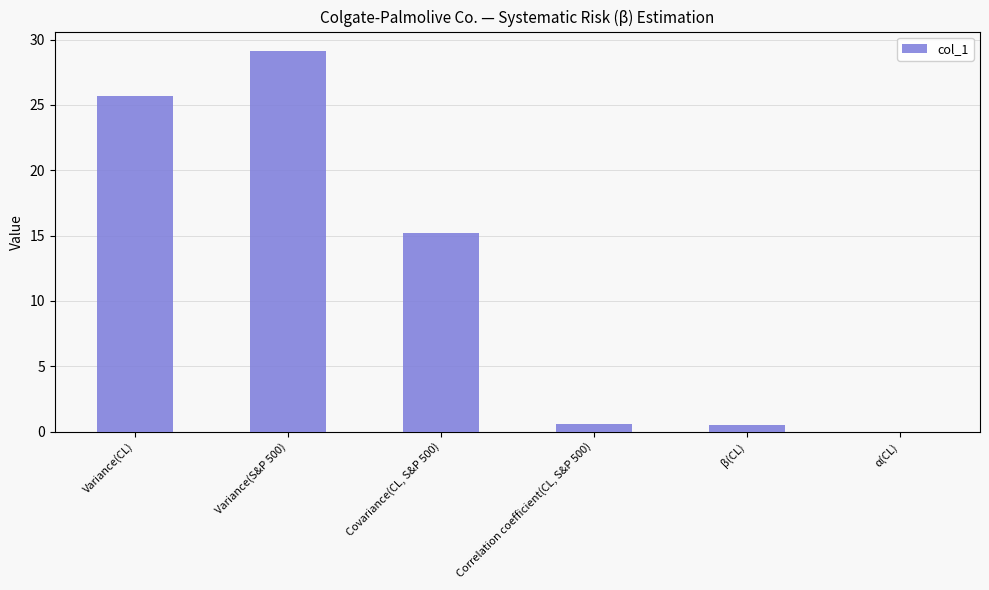

The value at Variance(CL) is 25.7. True or false?

True